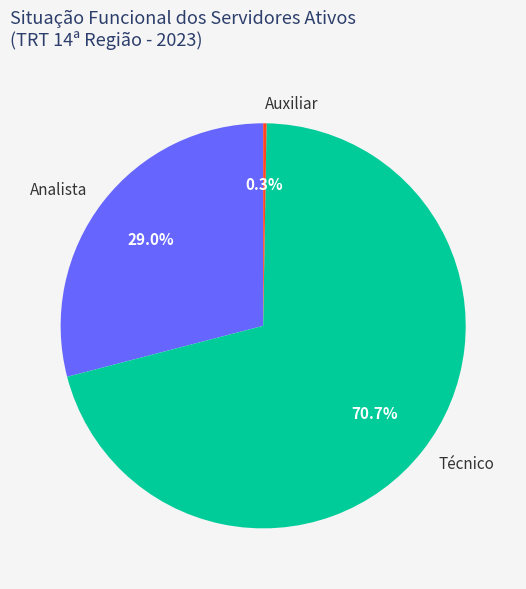

True or false: Técnico accounts for 60% of the total.

False